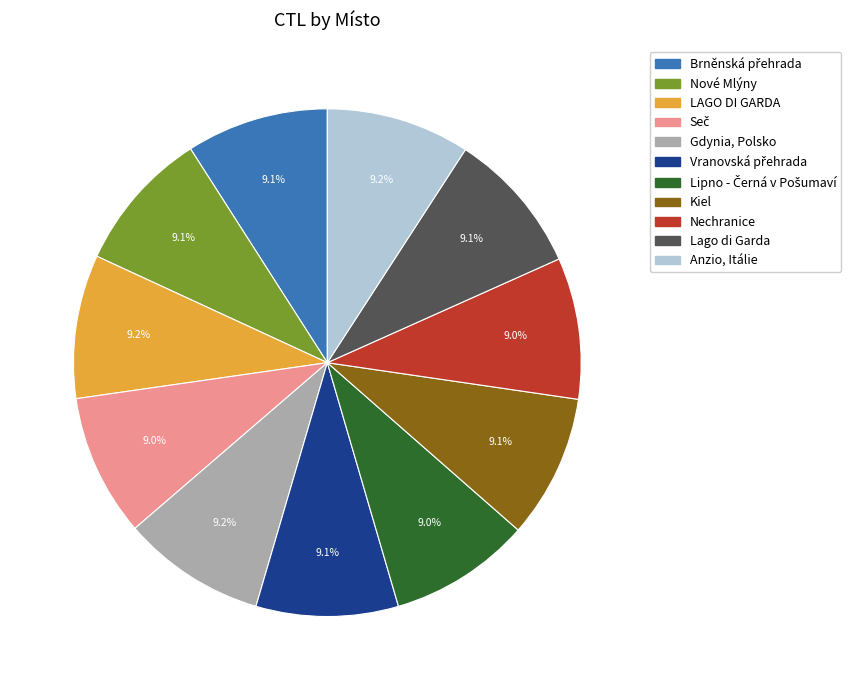

To the nearest percent, what is the average slice percentage?

9%